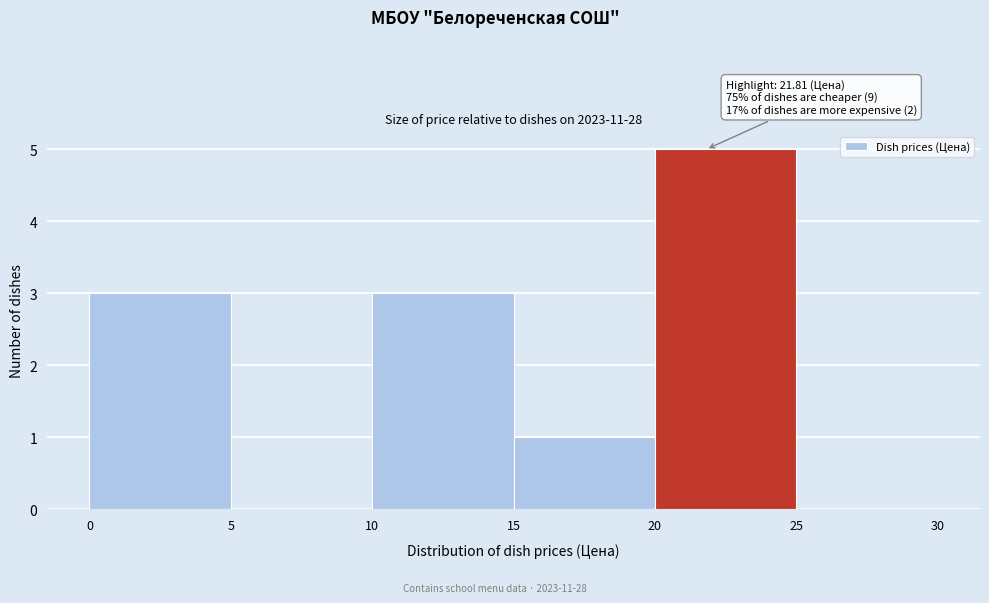

Which range on the x-axis has the tallest bar?

20 to 25